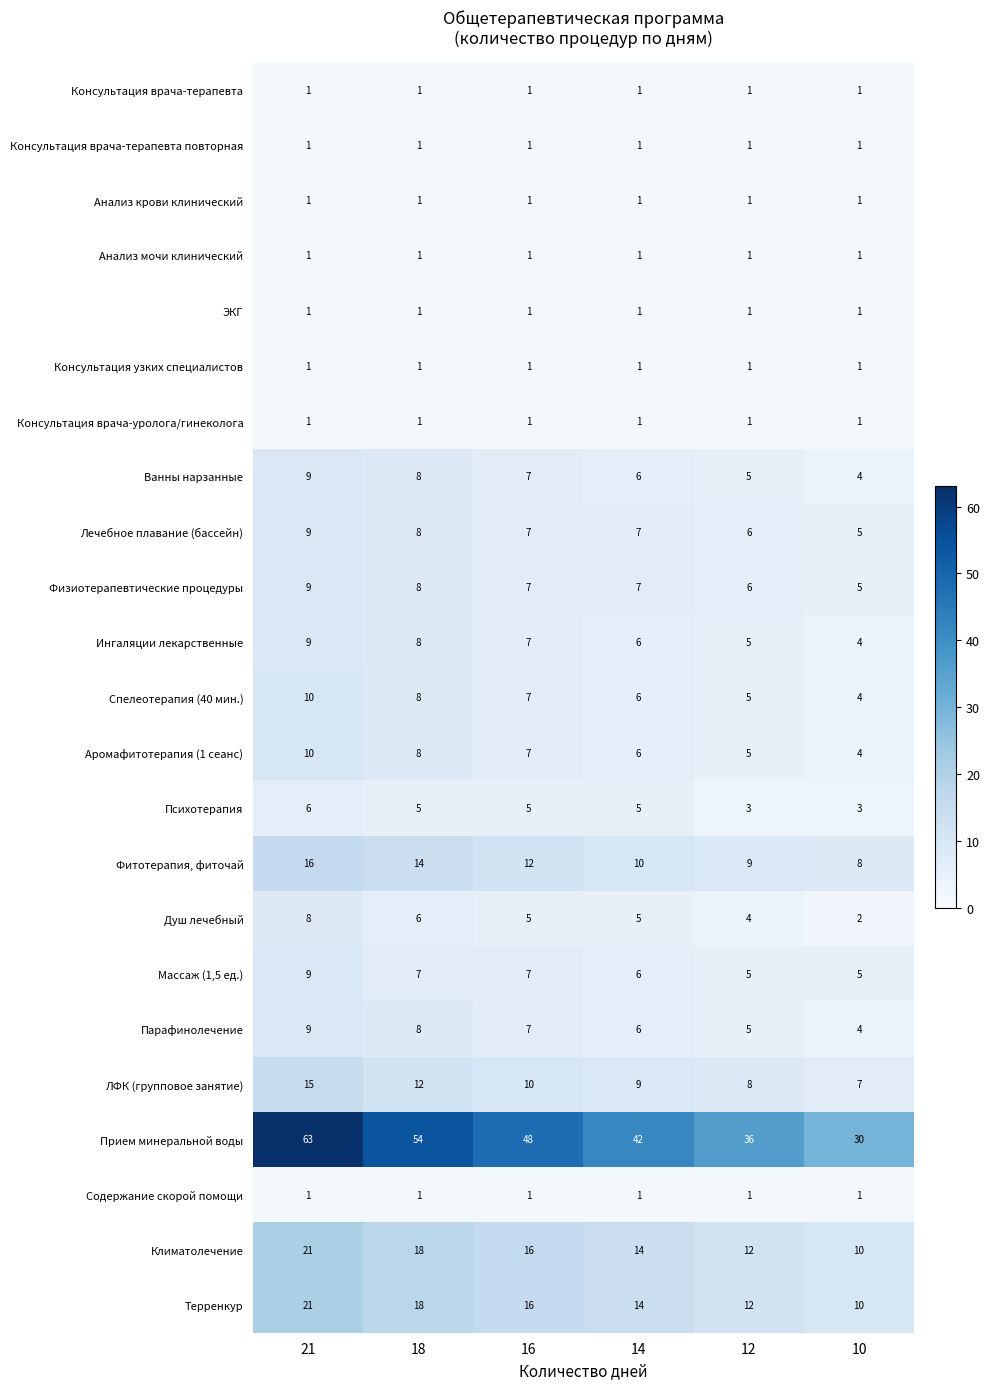

Rank the categories by Аромафитотерапия (1 сеанс) value from highest to lowest.

21, 18, 16, 14, 12, 10